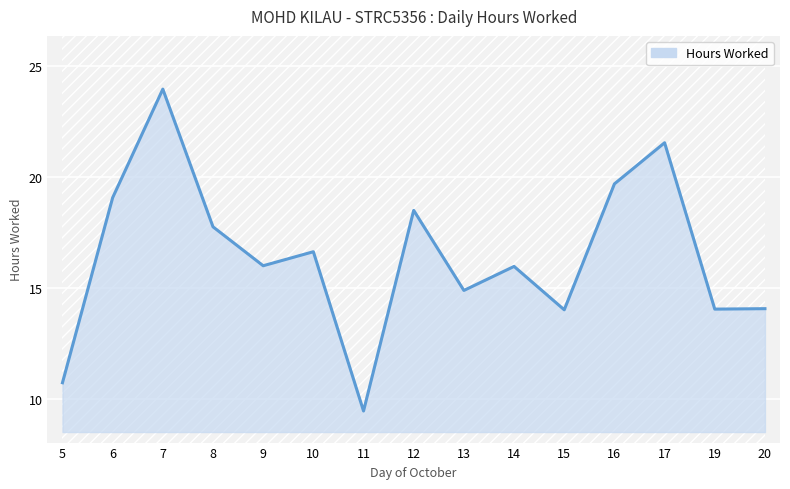

Rank the categories by value from highest to lowest.

7, 17, 16, 6, 12, 8, 10, 9, 14, 13, 20, 19, 15, 5, 11